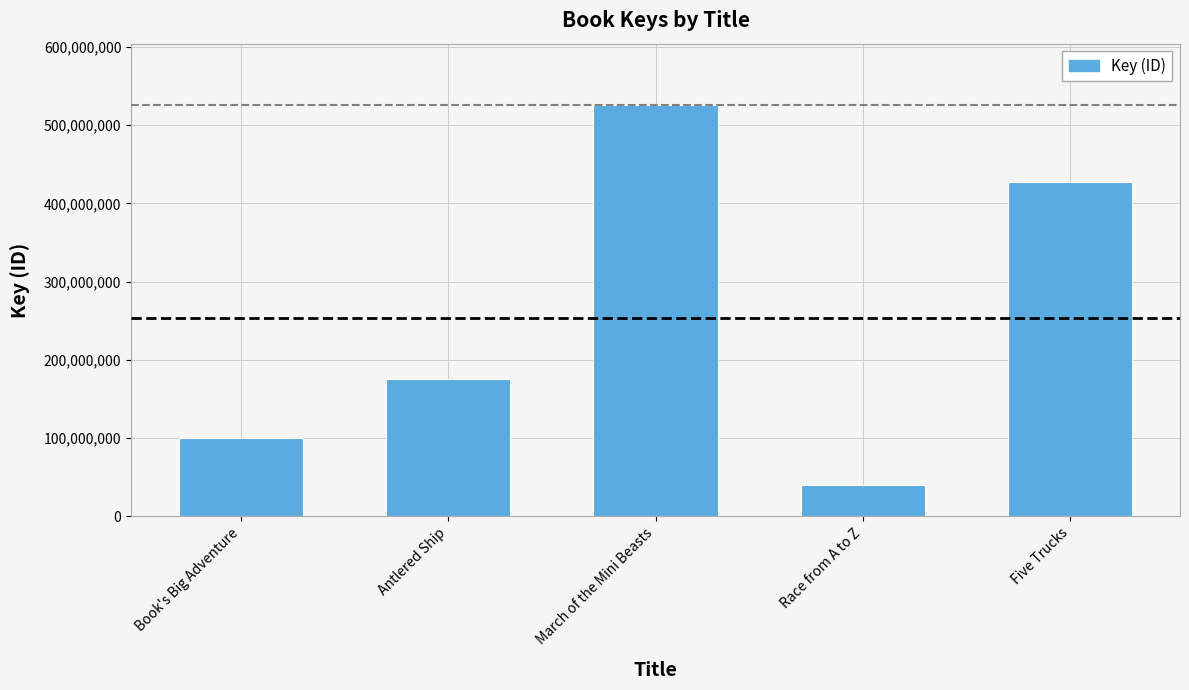

Rank the categories by value from highest to lowest.

March of the Mini Beasts, Five Trucks, Antlered Ship, Book's Big Adventure, Race from A to Z